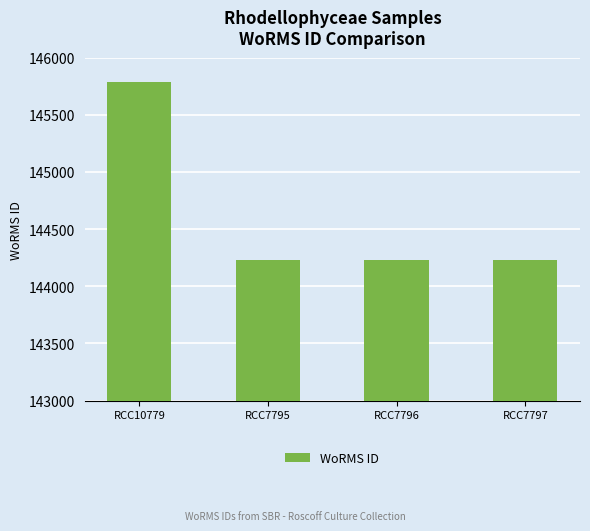

Count the values in the range 144228 to 145790.

4